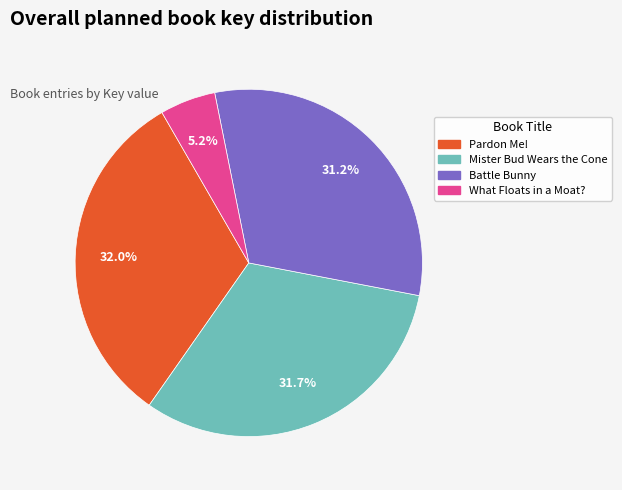

Does any single category account for the majority?

No